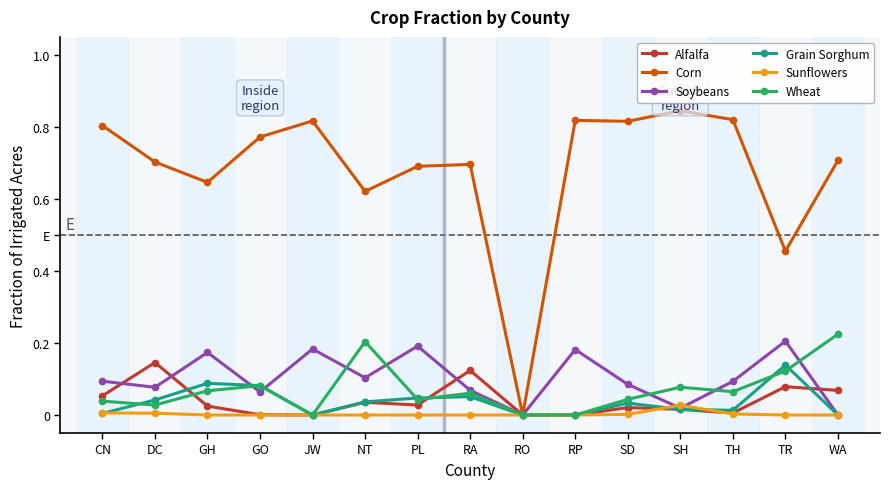

True or false: Grain Sorghum has a value of 0.1 at RA.

False